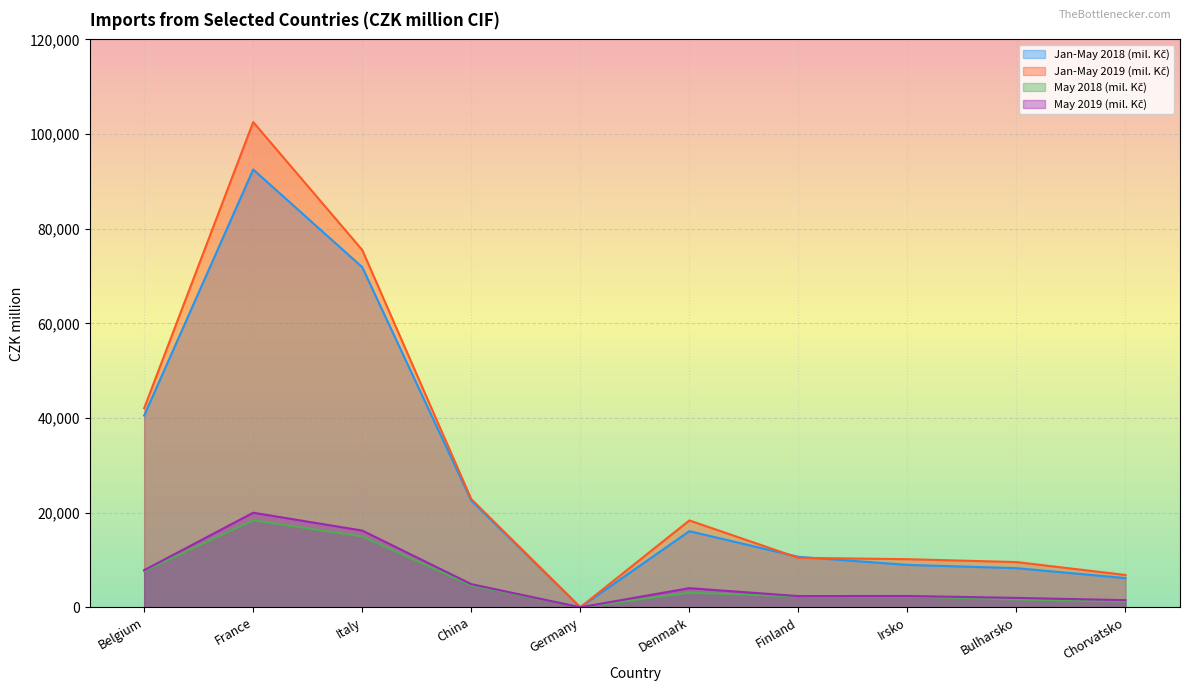

Reading left to right, transcribe all the data shown in this chart.

Jan-May 2018 (mil. Kč): Belgium=40511	France=92504	Italy=71871	China=22542	Germany=0	Denmark=16081	Finland=10662	Irsko=8959	Bulharsko=8267	Chorvatsko=6167
Jan-May 2019 (mil. Kč): Belgium=42068	France=102533	Italy=75501	China=22867	Germany=0	Denmark=18352	Finland=10446	Irsko=10165	Bulharsko=9554	Chorvatsko=6825
May 2018 (mil. Kč): Belgium=7671	France=18379	Italy=14964	China=4616	Germany=0	Denmark=3080	Finland=2293	Irsko=2263	Bulharsko=1632	Chorvatsko=1233
May 2019 (mil. Kč): Belgium=7842	France=19983	Italy=16207	China=4891	Germany=0	Denmark=4038	Finland=2367	Irsko=2388	Bulharsko=1983	Chorvatsko=1505